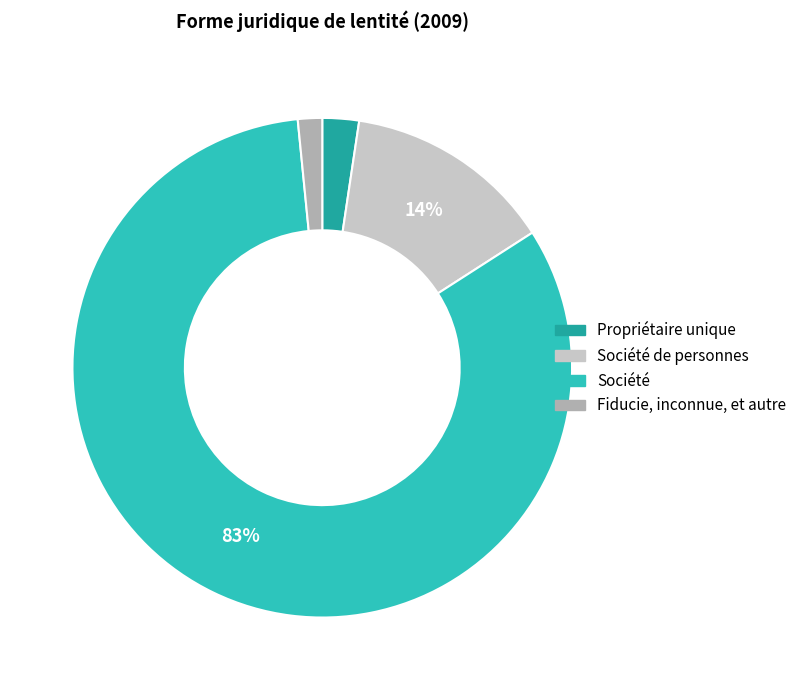

What percentage is the Société de personnes slice, to the nearest percent?

14%